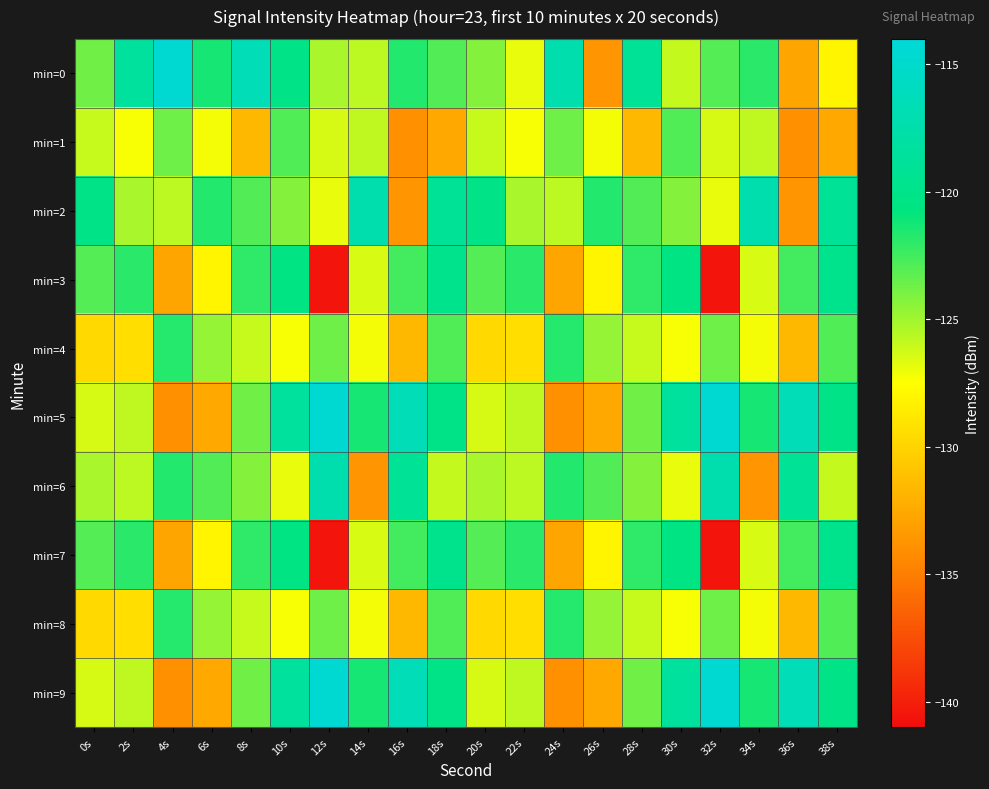

Between 4s and 20s, which is larger?

4s